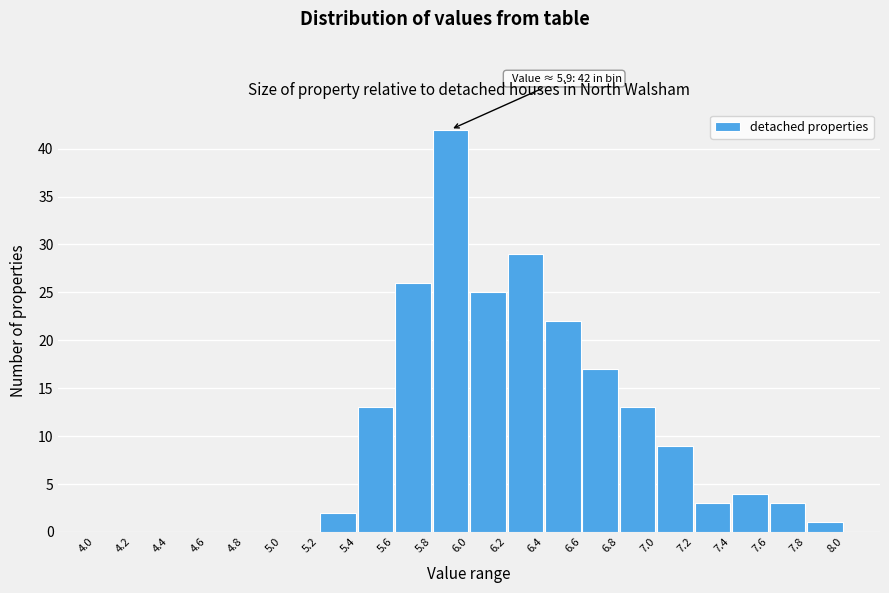

Over which range of the x-axis is the bar tallest?

5.8 to 6.0